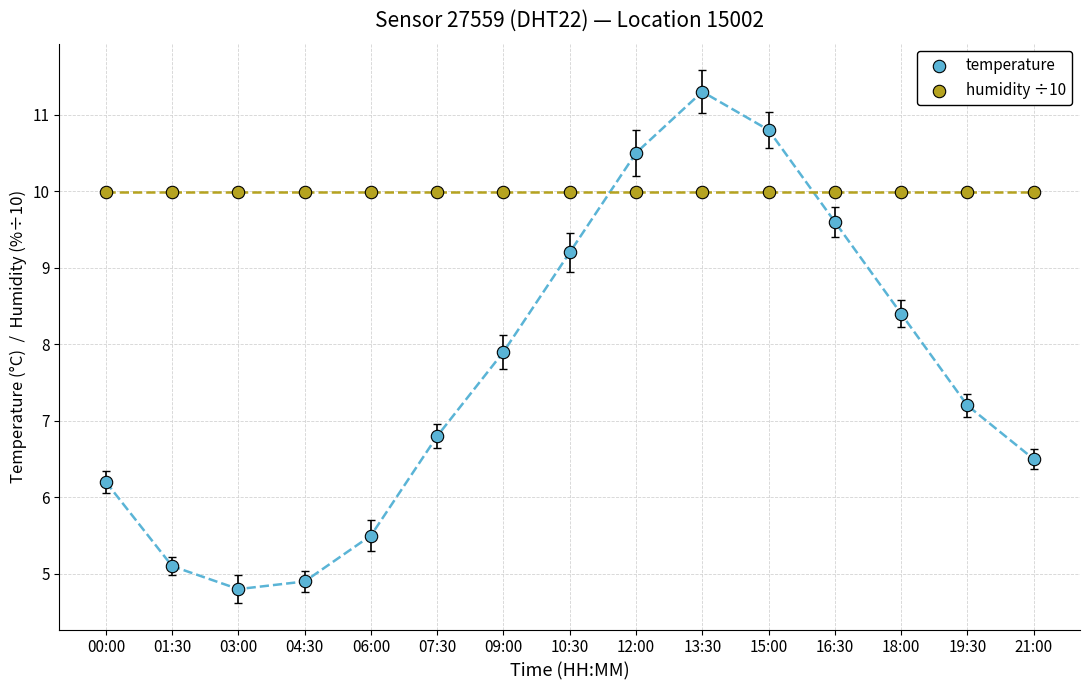

Which series contains the lowest Y value?

temperature